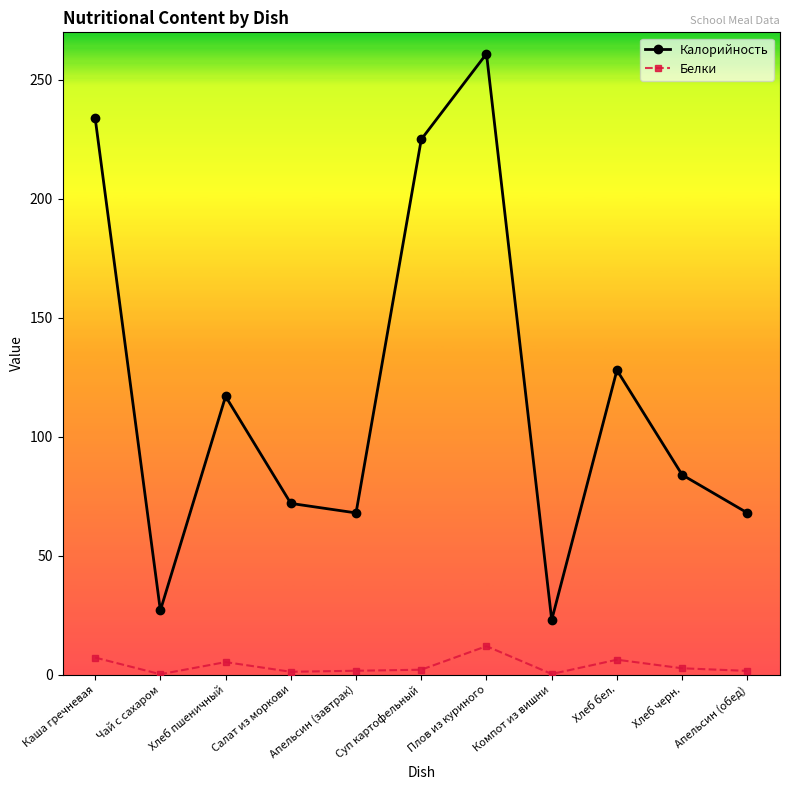

Rank the series by their average value, from lowest to highest.

Белки, Калорийность